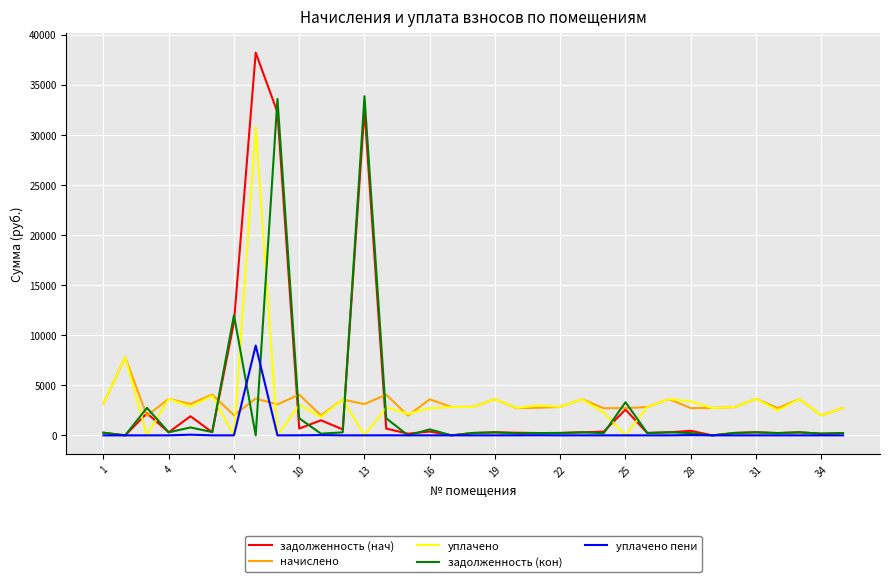

Which series has the widest spread of values?

задолженность (нач)